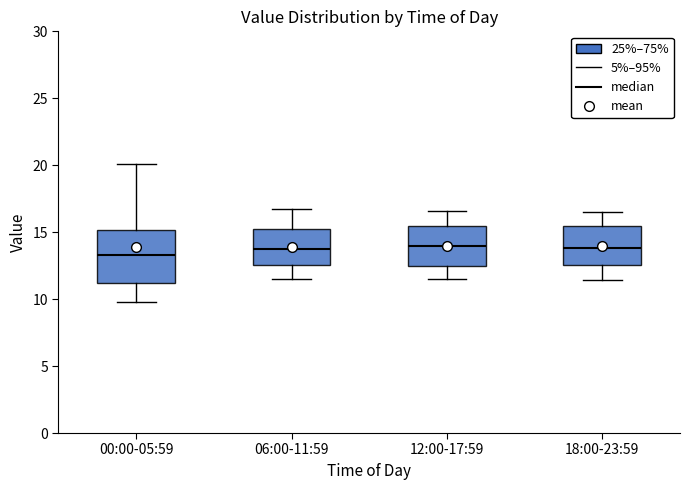

Which box is the tallest, from its lower edge to its upper edge?

00:00-05:59